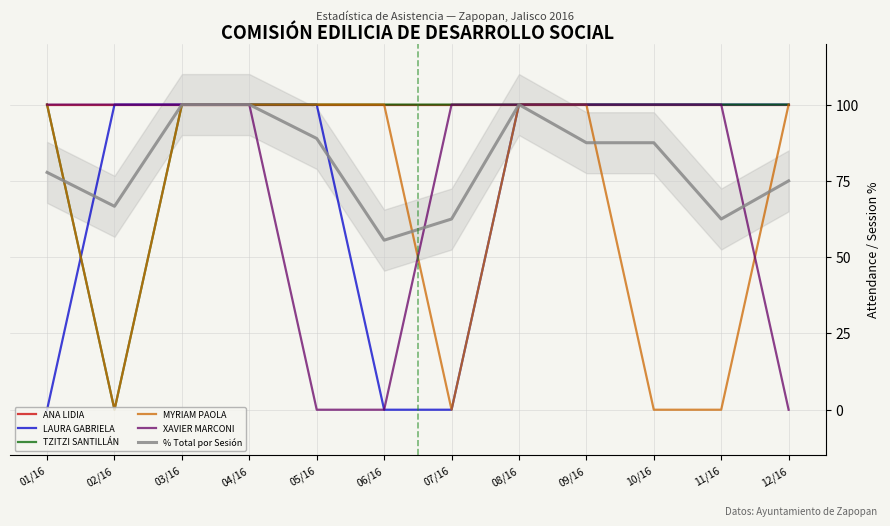

Rank the series by their maximum value, from highest to lowest.

ANA LIDIA, LAURA GABRIELA, TZITZI SANTILLÁN, MYRIAM PAOLA, XAVIER MARCONI, % Total por Sesión